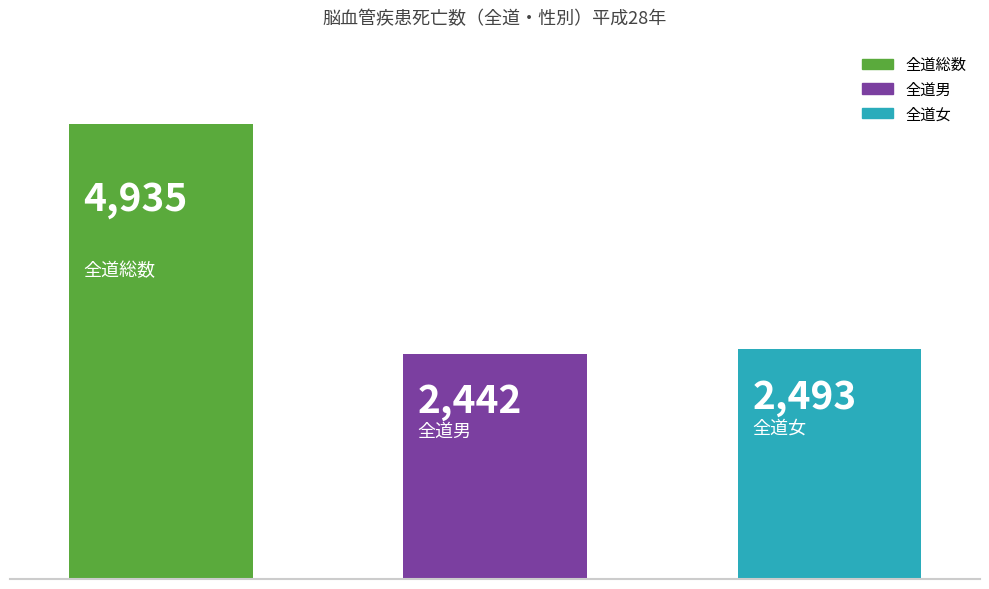

What is the difference between the maximum and minimum values?

2493